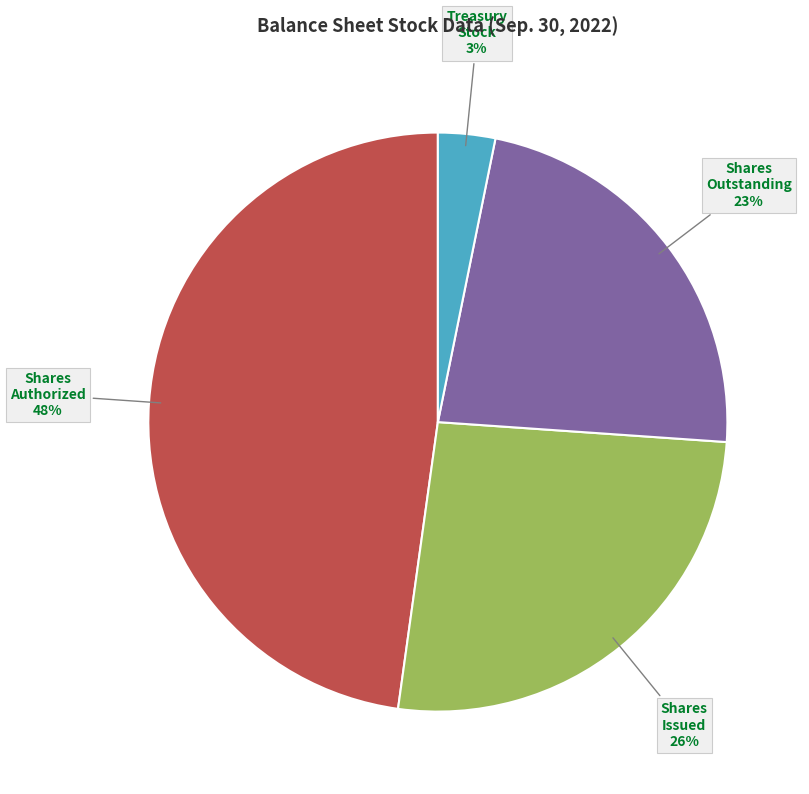

Is there any slice that represents more than half of the pie?

No